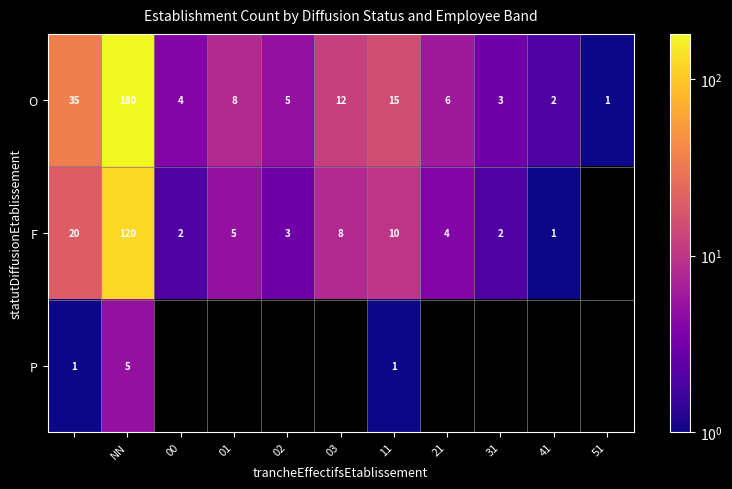

The F series shows 2 at 31. True or false?

True